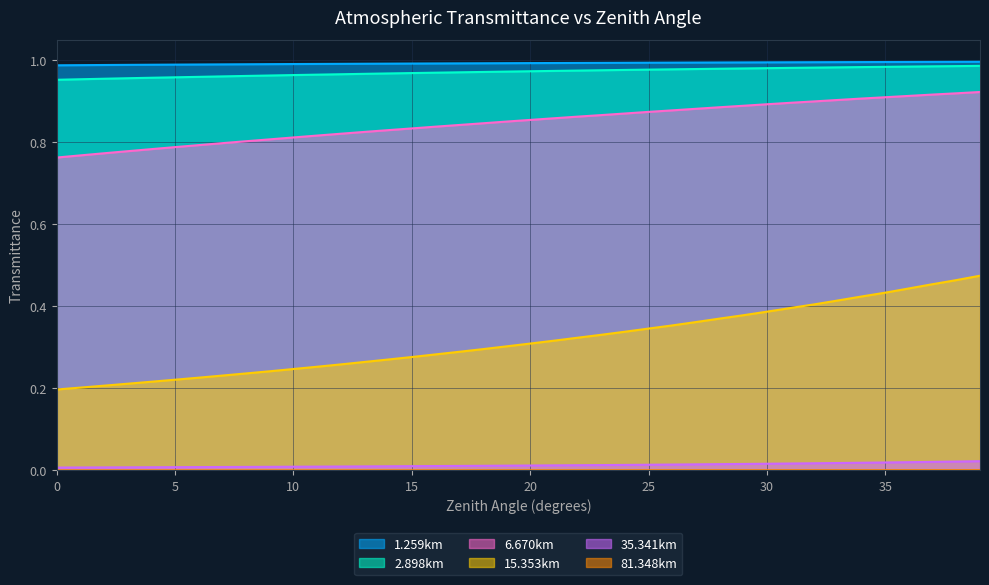

True or false: 15.353km has a value of 0.1 at 7.

False